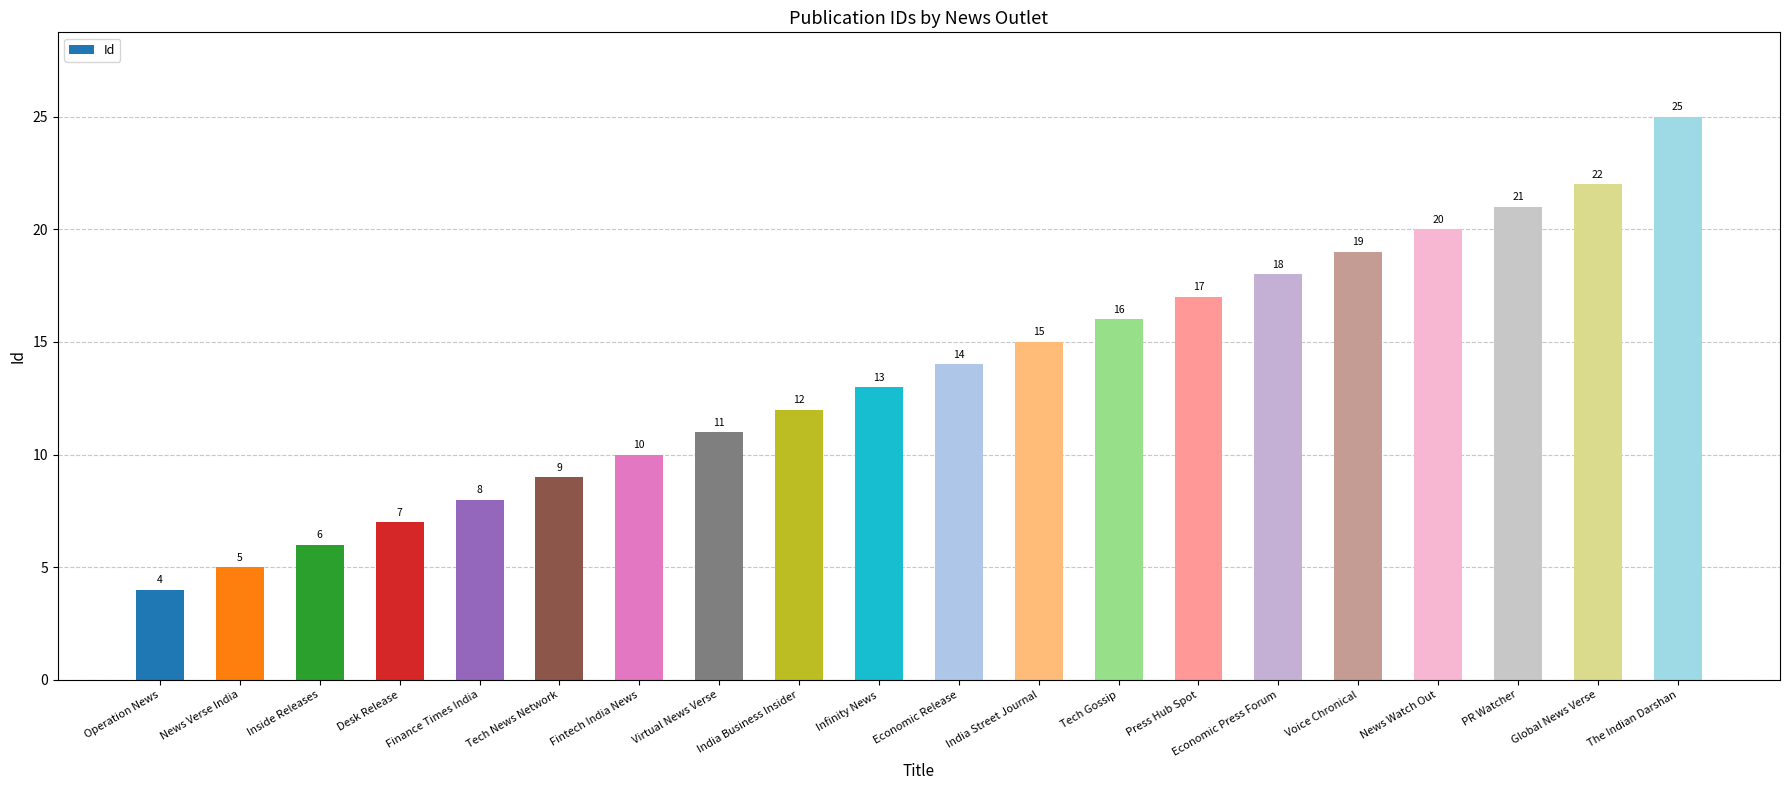

Reading left to right, transcribe all the data shown in this chart.

Operation News=4	News Verse India=5	Inside Releases=6	Desk Release=7	Finance Times India=8	Tech News Network=9	Fintech India News=10	Virtual News Verse=11	India Business Insider=12	Infinity News=13	Economic Release=14	India Street Journal=15	Tech Gossip=16	Press Hub Spot=17	Economic Press Forum=18	Voice Chronical=19	News Watch Out=20	PR Watcher=21	Global News Verse=22	The Indian Darshan=25